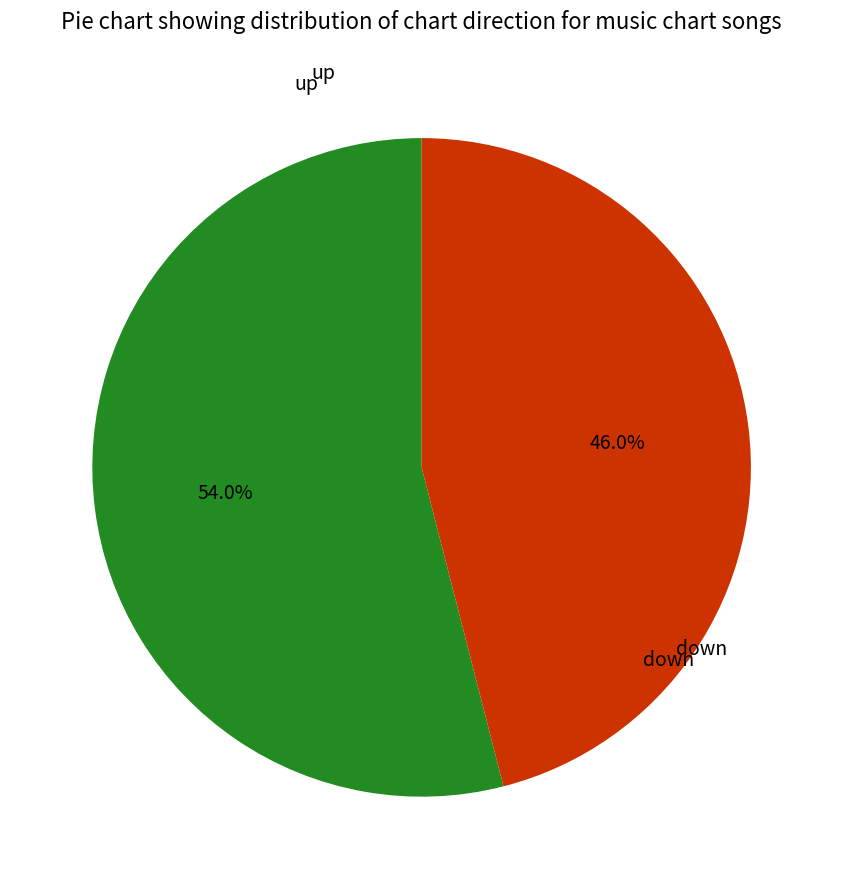

Does any single category account for the majority?

Yes